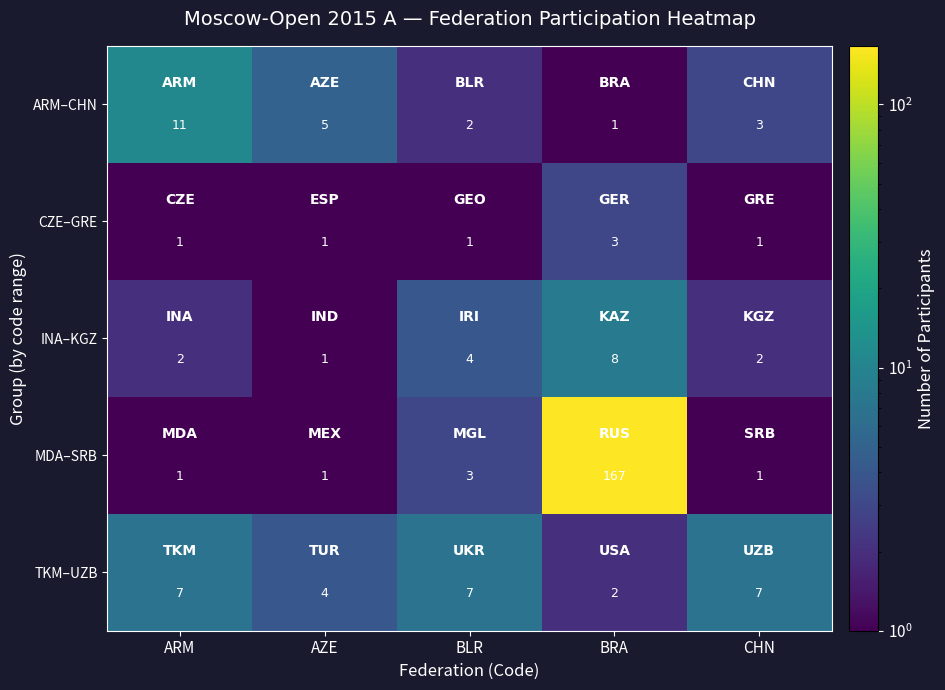

Reading left to right, list all the values displayed in this chart.

ARM–CHN: ARM=11	AZE=5	BLR=2	BRA=1	CHN=3
CZE–GRE: ARM=1	AZE=1	BLR=1	BRA=3	CHN=1
INA–KGZ: ARM=2	AZE=1	BLR=4	BRA=8	CHN=2
MDA–SRB: ARM=1	AZE=1	BLR=3	BRA=167	CHN=1
TKM–UZB: ARM=7	AZE=4	BLR=7	BRA=2	CHN=7